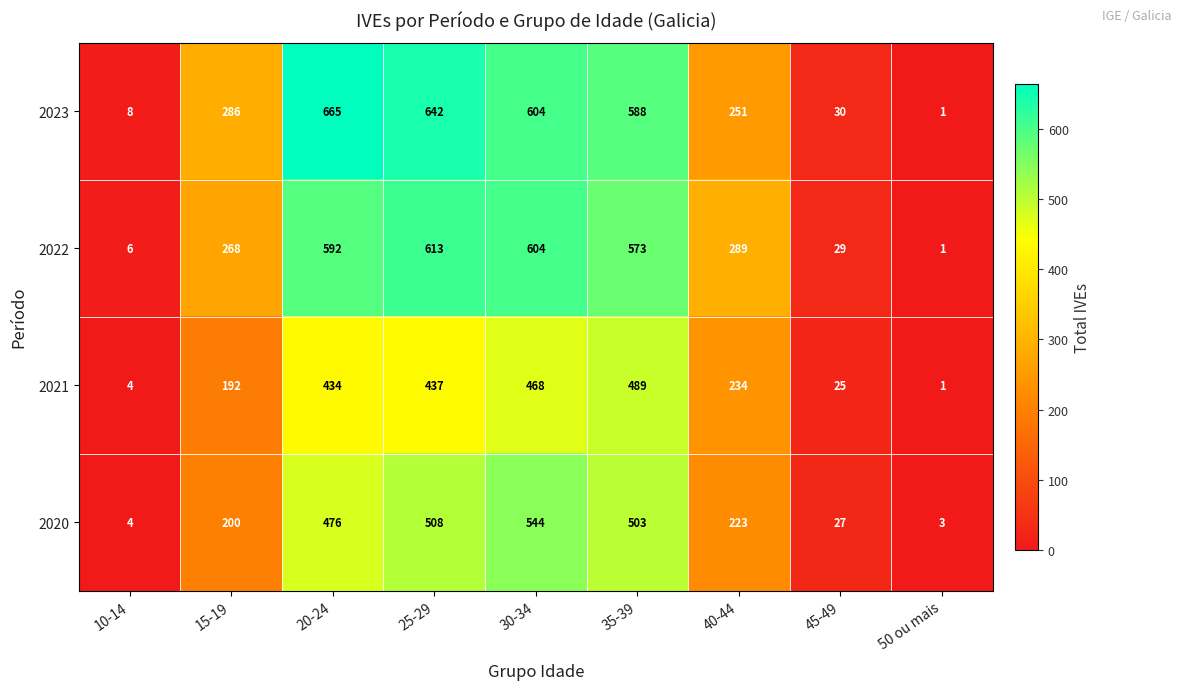

The value of 2022 at 15-19 is 268. True or false?

True